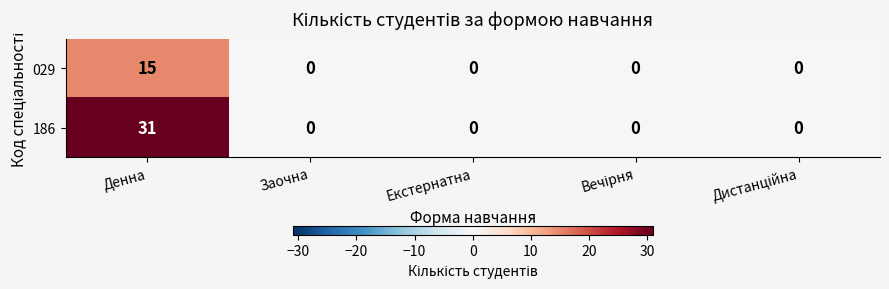

At which category is the sum across all series the highest?

Денна